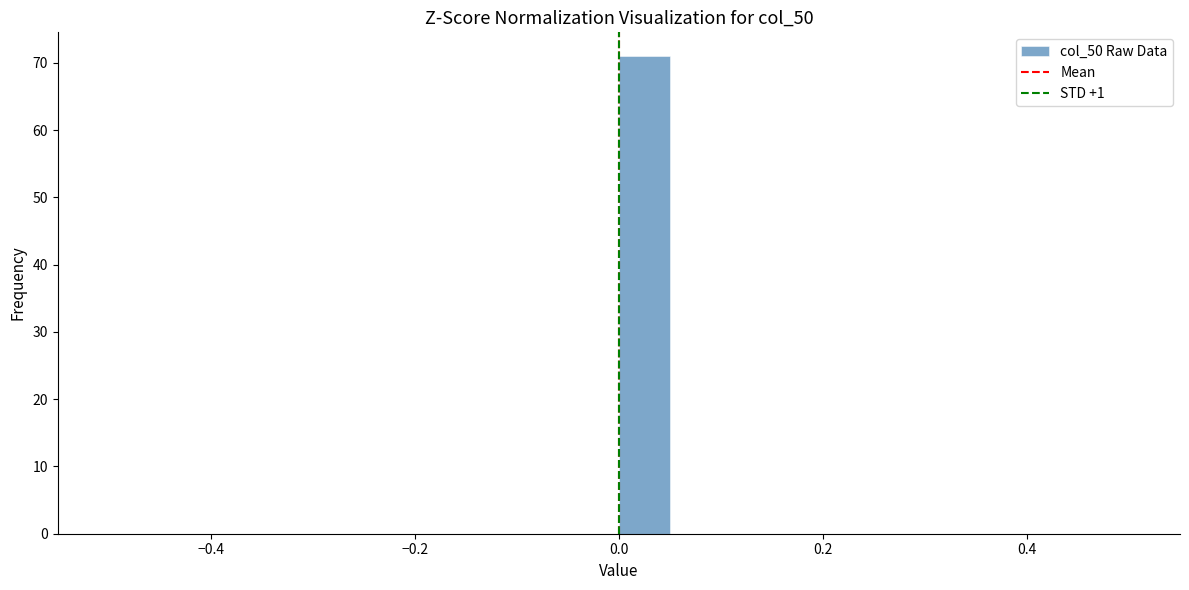

Around what value on the x-axis is the tallest bar? Give the approximate position of its centre, as read against the axis.

0.02